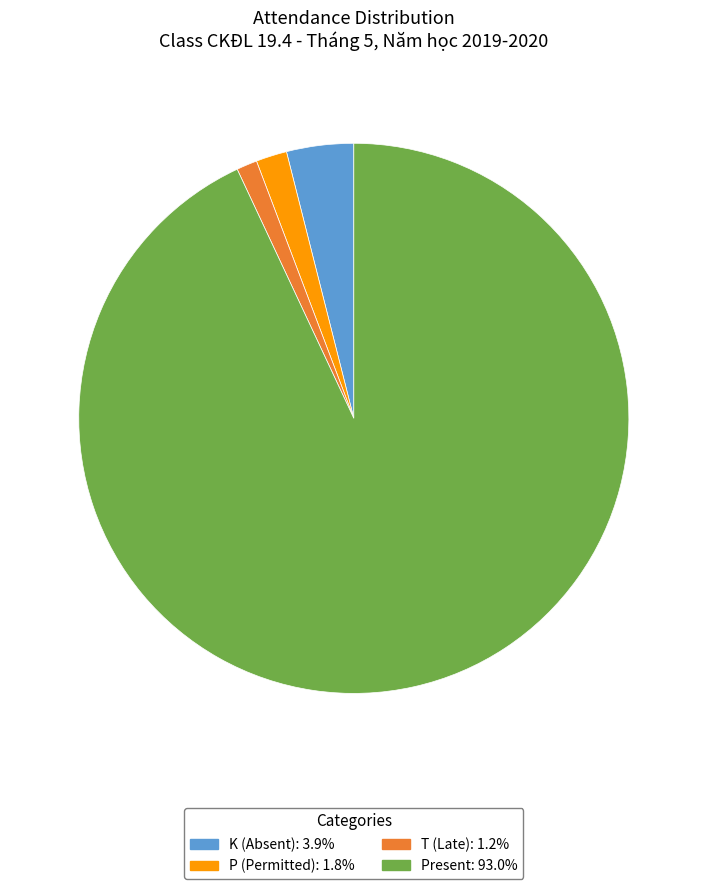

Count the number of slices in the pie.

4